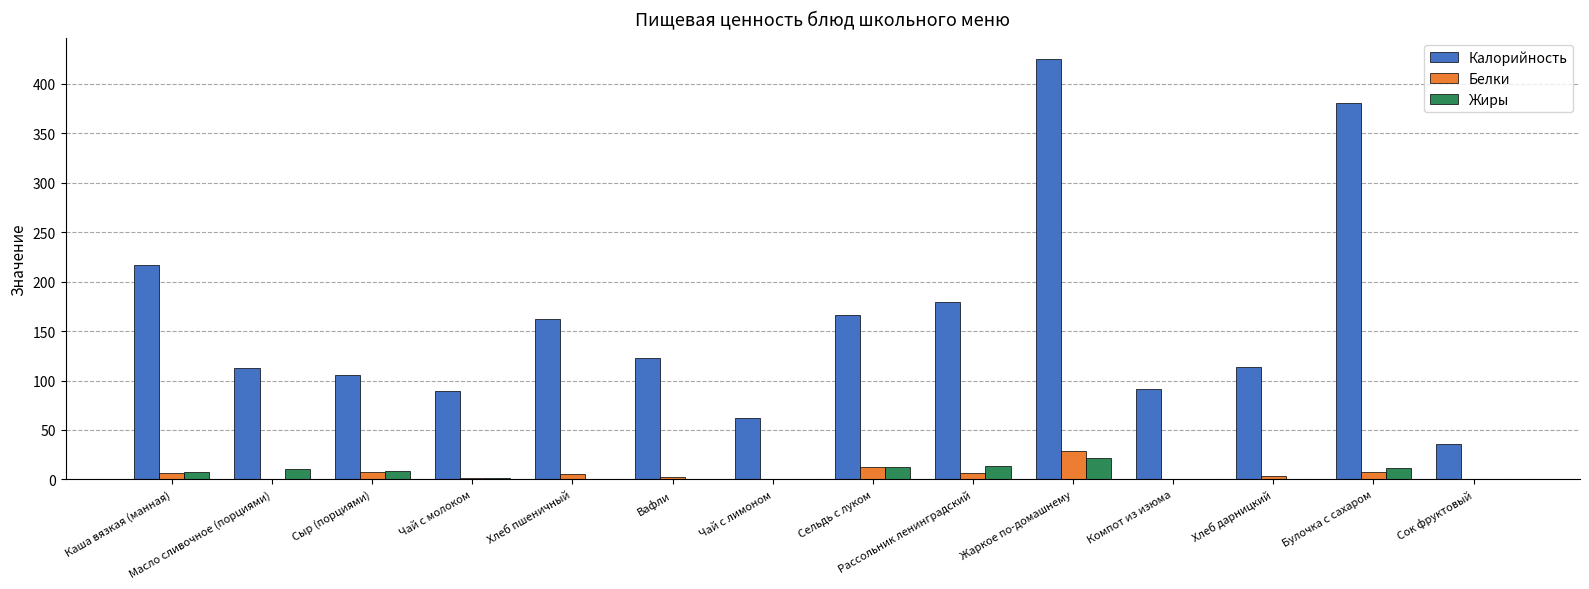

Are the bars horizontal?

No